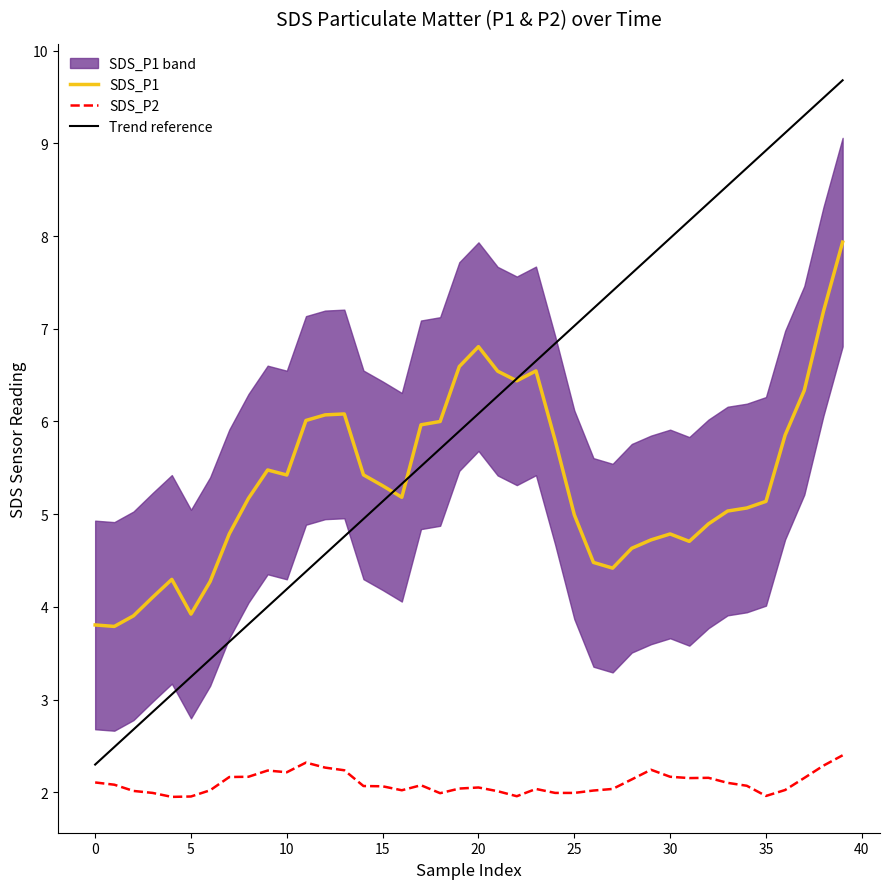

How many data points does each series have?

40